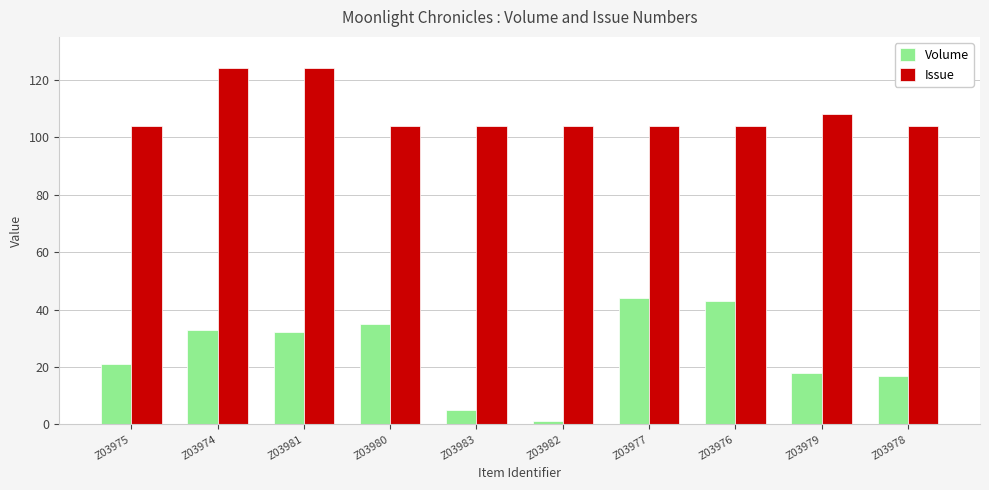

What is the maximum value for Volume?

44